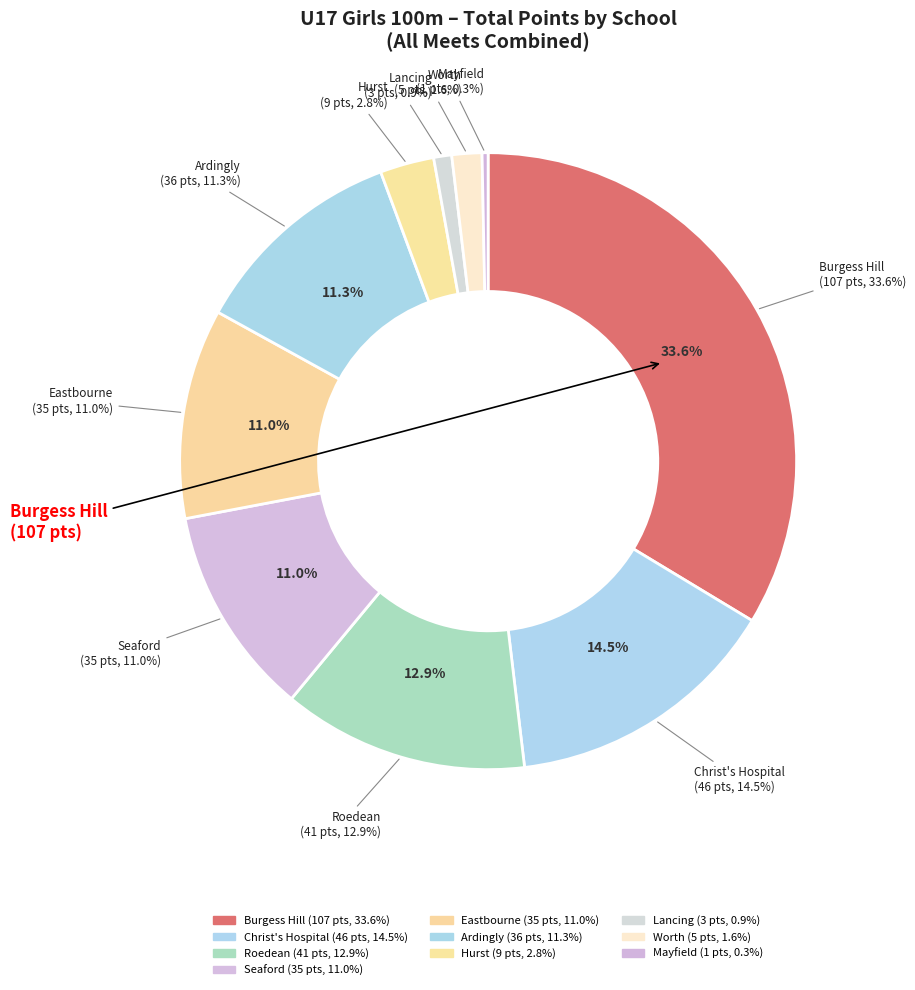

Is there a majority slice in this chart?

No